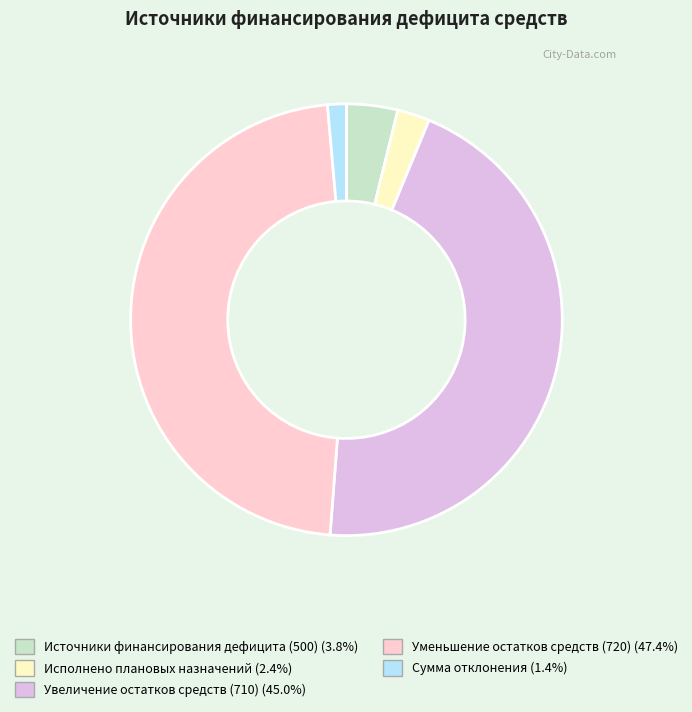

Which slice is the smallest?

Сумма отклонения